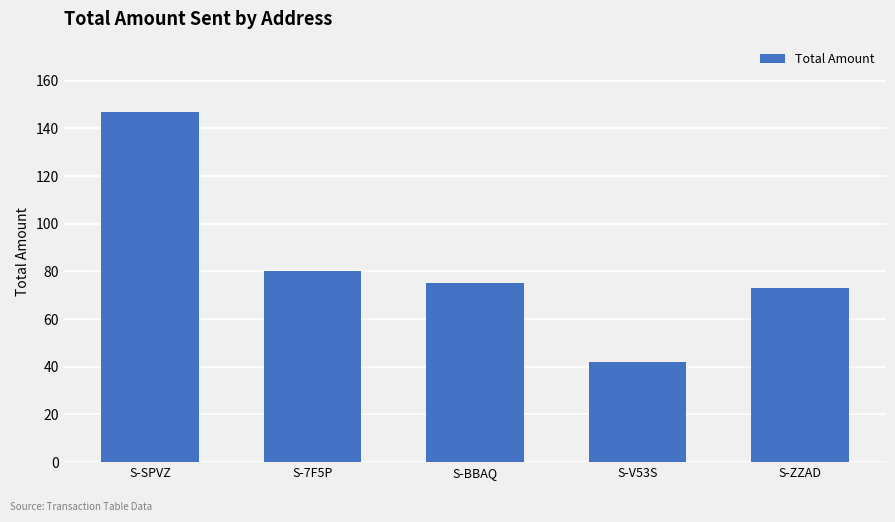

Reading left to right, what are all the values shown in this chart?

147	80	75	42	73